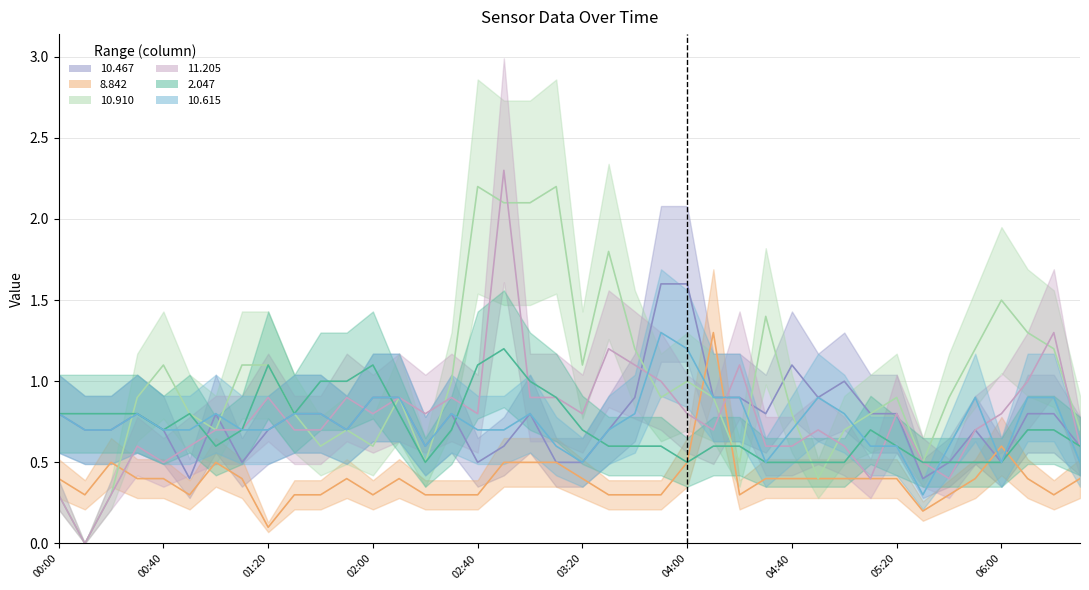

Reading right to left, extract all data points from this chart.

 10.467_line: 0.6	0.8	0.8	0.5	0.7	0.5	0.4	0.8	0.8	1.0	0.9	1.1	0.8	0.9	0.9	1.6	1.6	0.9	0.7	0.5	0.5	0.8	0.6	0.5	0.8	0.6	0.9	0.9	0.7	0.8	0.8	0.7	0.5	0.8	0.4	0.7	0.8	0.7	0.7	0.8
  8.842_line: 0.4	0.3	0.4	0.6	0.4	0.3	0.2	0.4	0.4	0.4	0.4	0.4	0.4	0.3	1.3	0.5	0.3	0.3	0.3	0.4	0.5	0.5	0.5	0.3	0.3	0.3	0.4	0.3	0.4	0.3	0.3	0.1	0.4	0.5	0.3	0.4	0.4	0.5	0.3	0.4
 10.910_line: 0.7	1.2	1.3	1.5	1.2	0.9	0.5	0.9	0.8	0.7	0.4	0.8	1.4	0.5	0.9	1.0	0.9	1.2	1.8	1.1	2.2	2.1	2.1	2.2	1.0	0.5	0.9	0.6	0.7	0.6	0.8	1.1	1.1	0.7	0.8	1.1	0.9	0.3	0.0	0.3
 11.205_line: 0.6	1.3	1.0	0.8	0.7	0.4	0.5	0.8	0.4	0.6	0.7	0.6	0.6	1.1	0.7	0.8	1.0	1.1	1.2	0.8	0.9	0.9	2.3	0.8	0.9	0.8	0.9	0.8	0.9	0.7	0.7	0.9	0.7	0.7	0.6	0.5	0.6	0.3	0.0	0.3
  2.047_line: 0.6	0.7	0.7	0.5	0.5	0.5	0.5	0.6	0.7	0.5	0.5	0.5	0.5	0.6	0.6	0.5	0.6	0.6	0.6	0.7	0.9	1.0	1.2	1.1	0.7	0.5	0.8	1.1	1.0	1.0	0.8	1.1	0.7	0.6	0.8	0.7	0.8	0.8	0.8	0.8
 10.615_line: 0.5	0.9	0.9	0.5	0.9	0.6	0.3	0.6	0.6	0.8	0.9	0.7	0.5	0.9	0.9	1.2	1.3	0.8	0.7	0.5	0.6	0.8	0.7	0.7	0.8	0.6	0.9	0.9	0.7	0.8	0.8	0.7	0.7	0.8	0.7	0.7	0.8	0.7	0.7	0.8